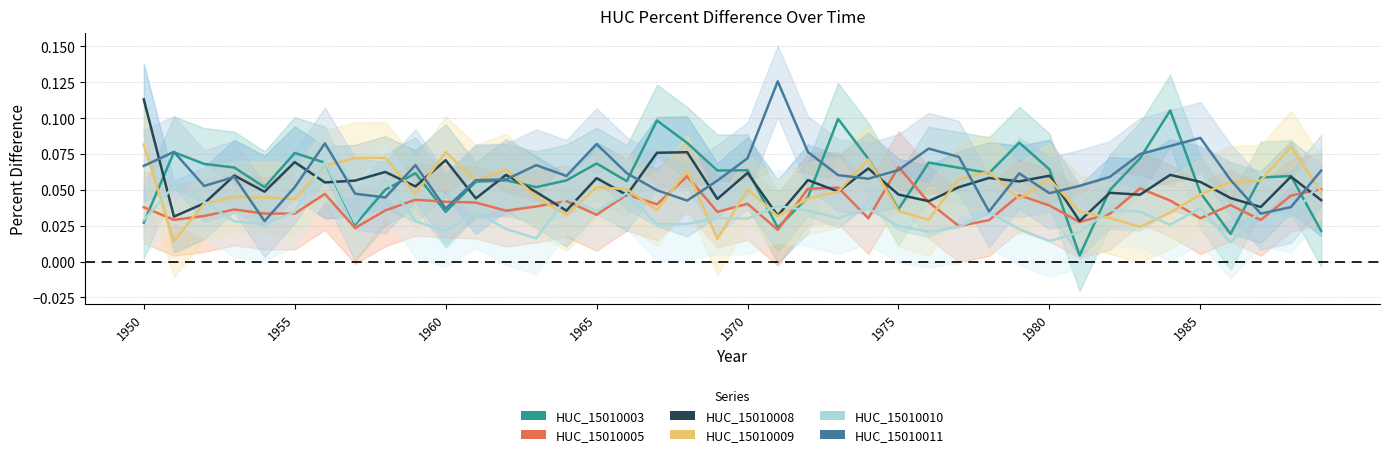

How many times do HUC_15010010 and HUC_15010003 cross each other?

8